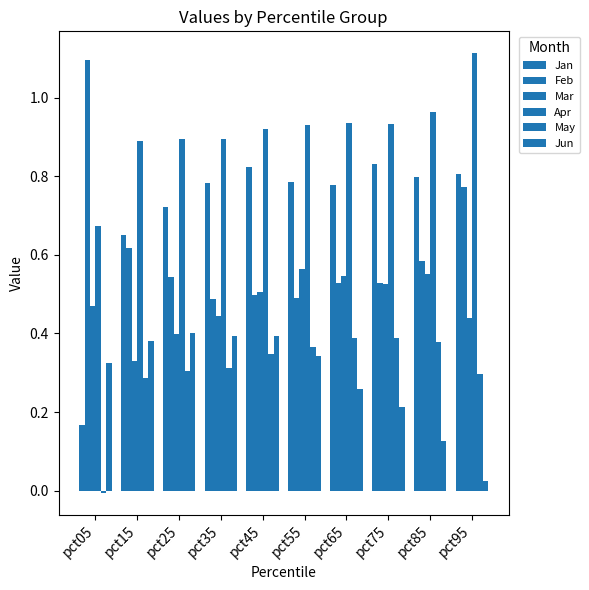

What is the total value across all series at pct15?

3.2